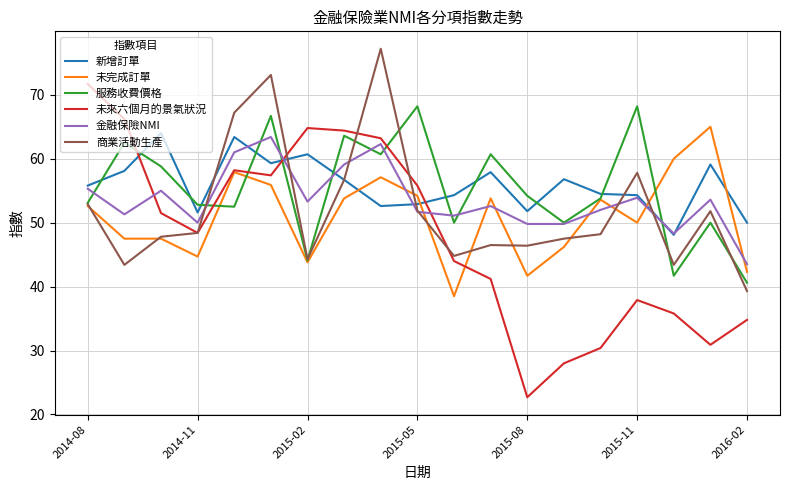

What is the difference between the maximum and minimum values in the 商業活動生產 series?

37.9